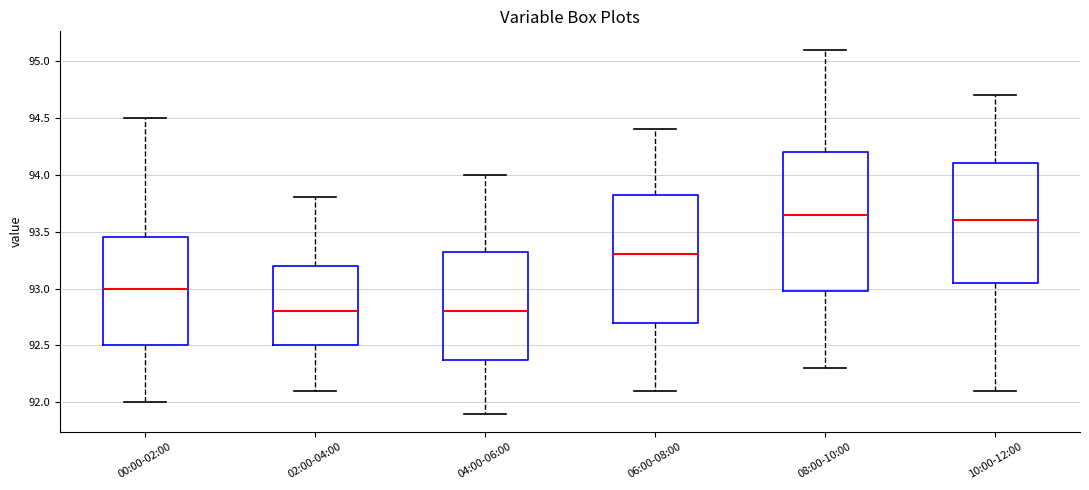

Which box is the tallest, from its lower edge to its upper edge?

08:00-10:00